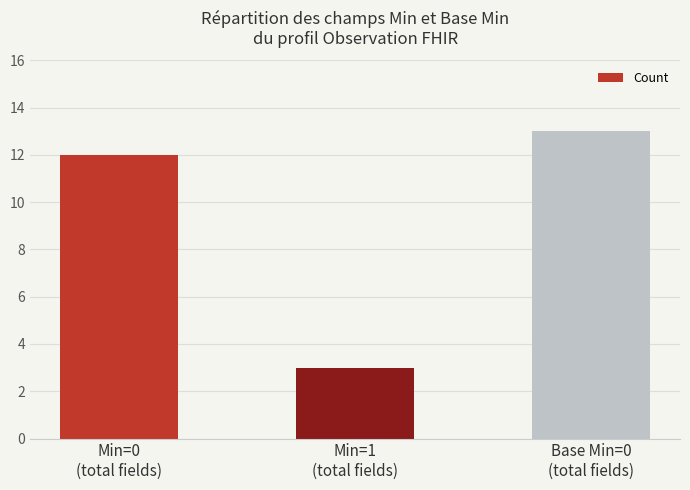

Between Min=1
(total fields) and Min=0
(total fields), which is larger?

Min=0
(total fields)